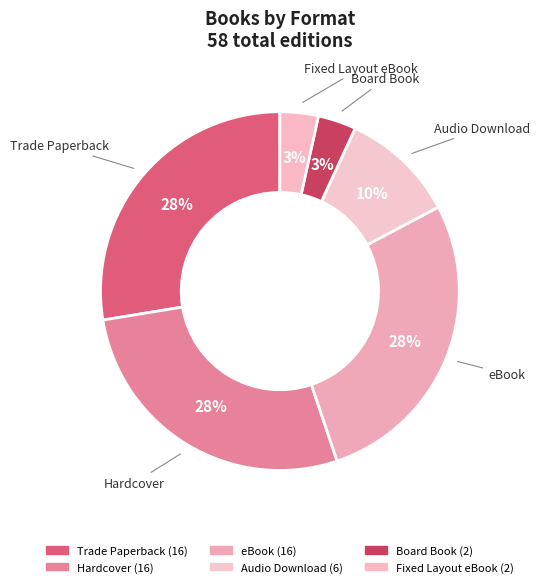

What is the change in value from Audio Download to Fixed Layout eBook?

-4